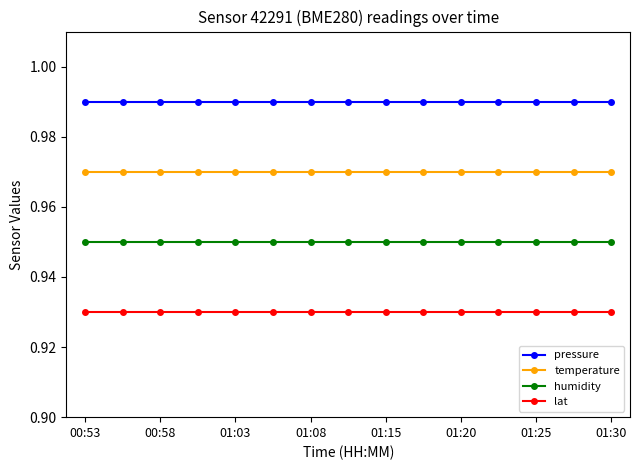

True or false: temperature and pressure intersect in this chart.

False